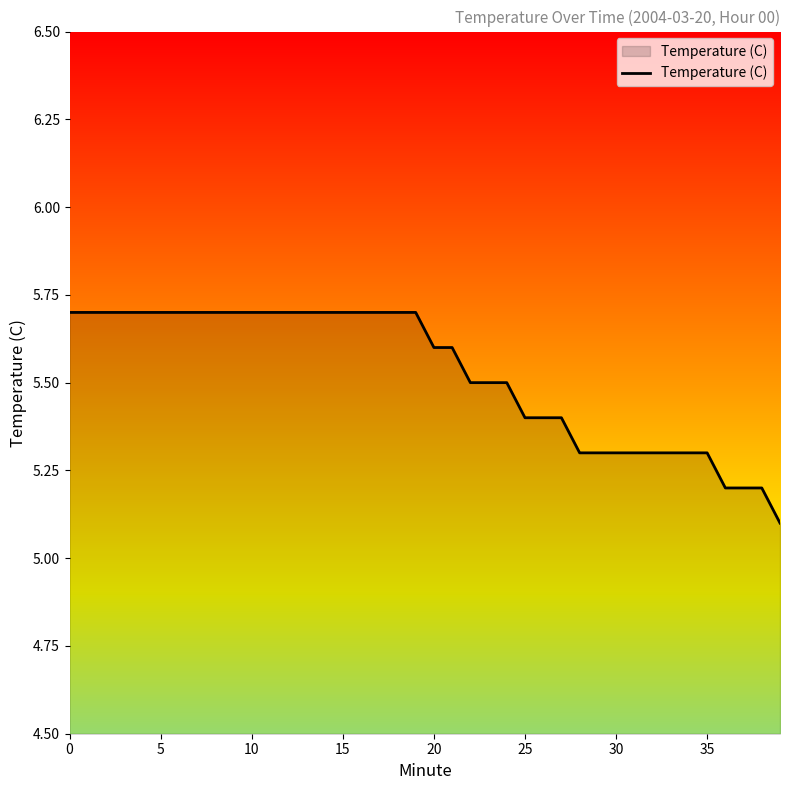

What is the smallest value displayed?

5.1